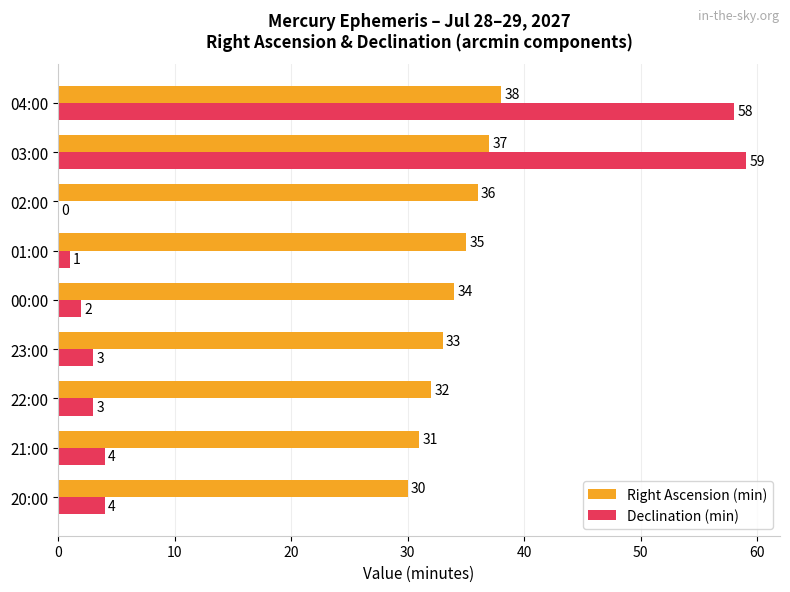

At which label does Right Ascension (min) reach its peak?

04:00